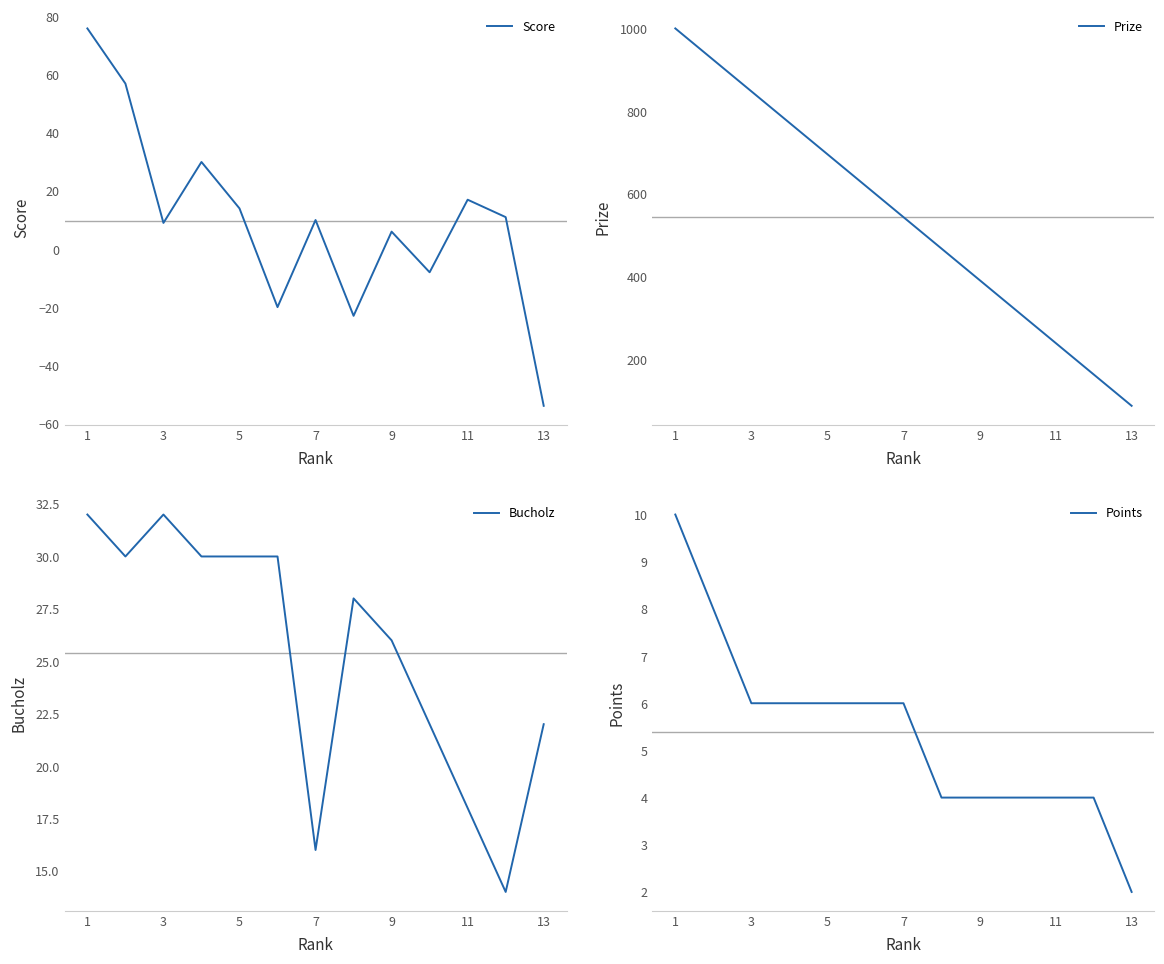

True or false: Score has a value of 2 at 7.

False